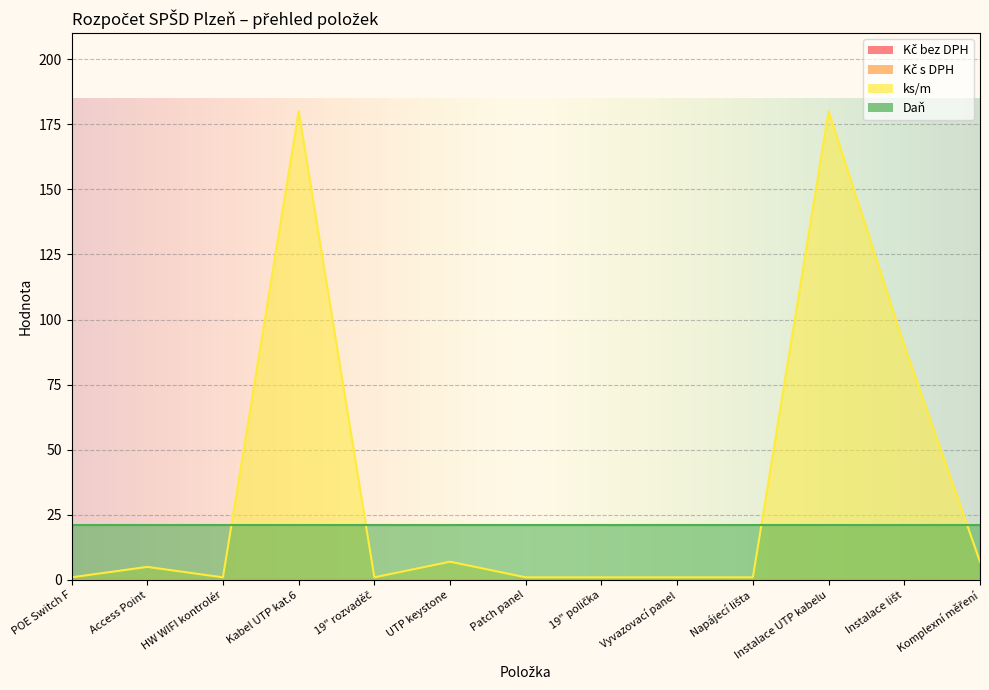

Is the value of Daň at UTP keystone greater than the value of ks/m at UTP keystone?

Yes